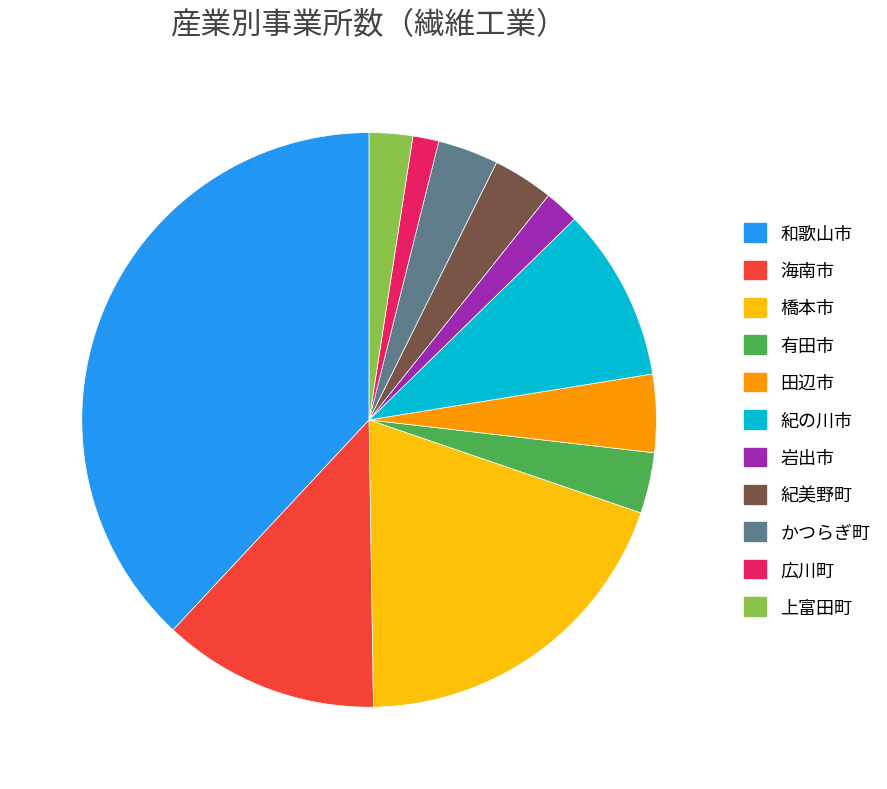

Does 紀美野町 account for over 50% of the chart?

No